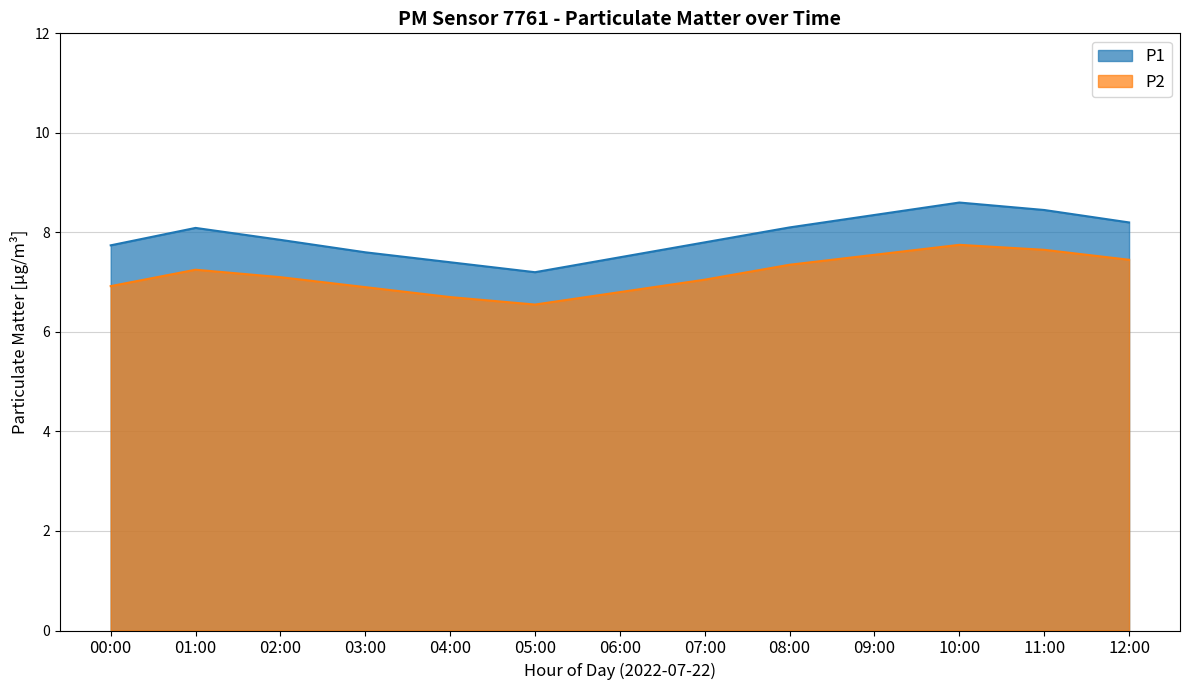

Which label corresponds to the smallest value in the chart?

05:00